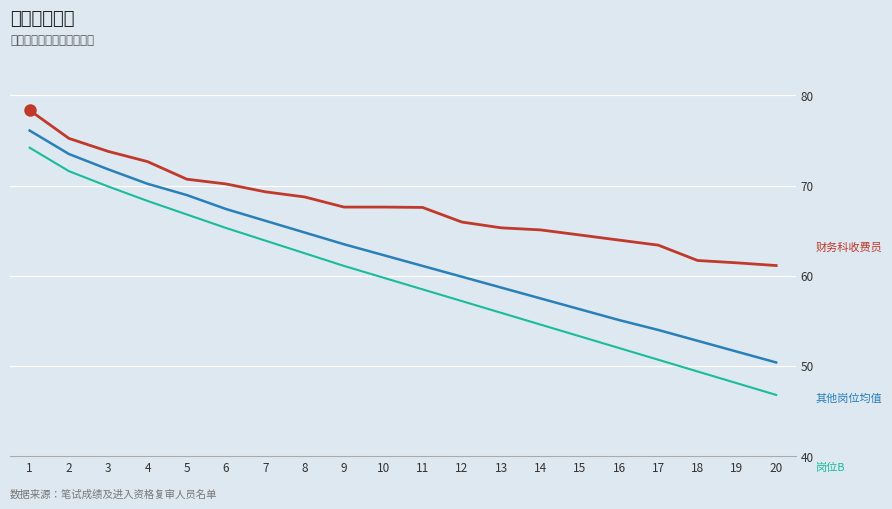

What is the spread (max minus min) of values at 4?

4.4